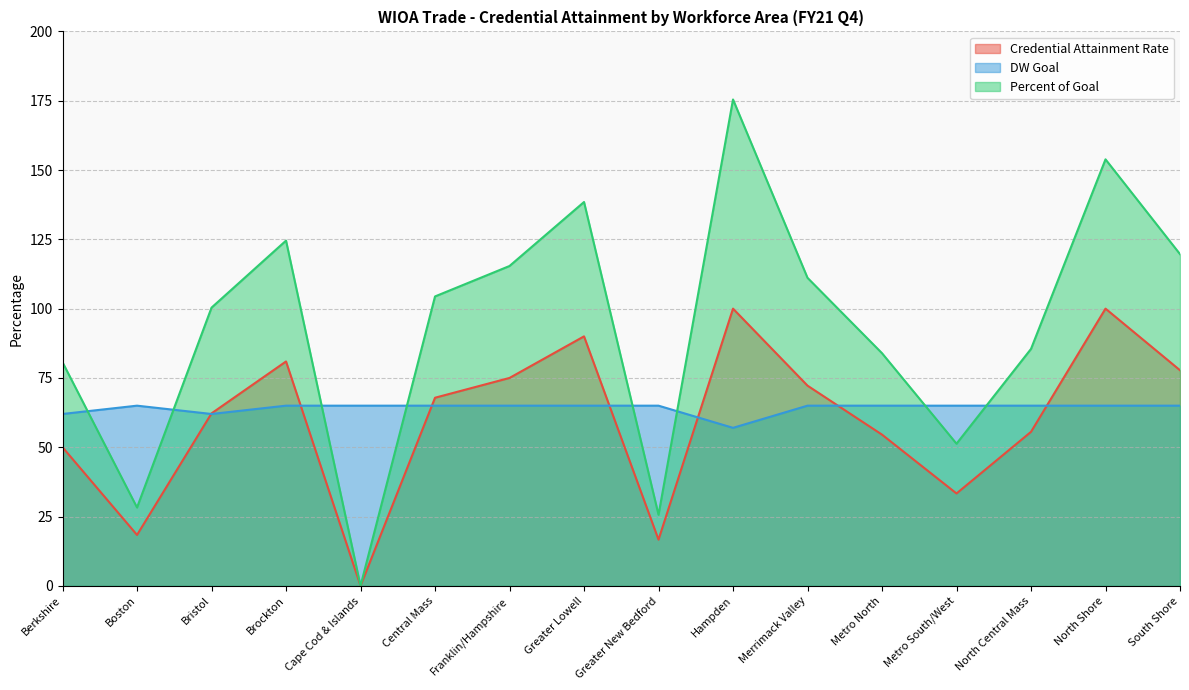

At which label does Percent of Goal reach its peak?

Hampden